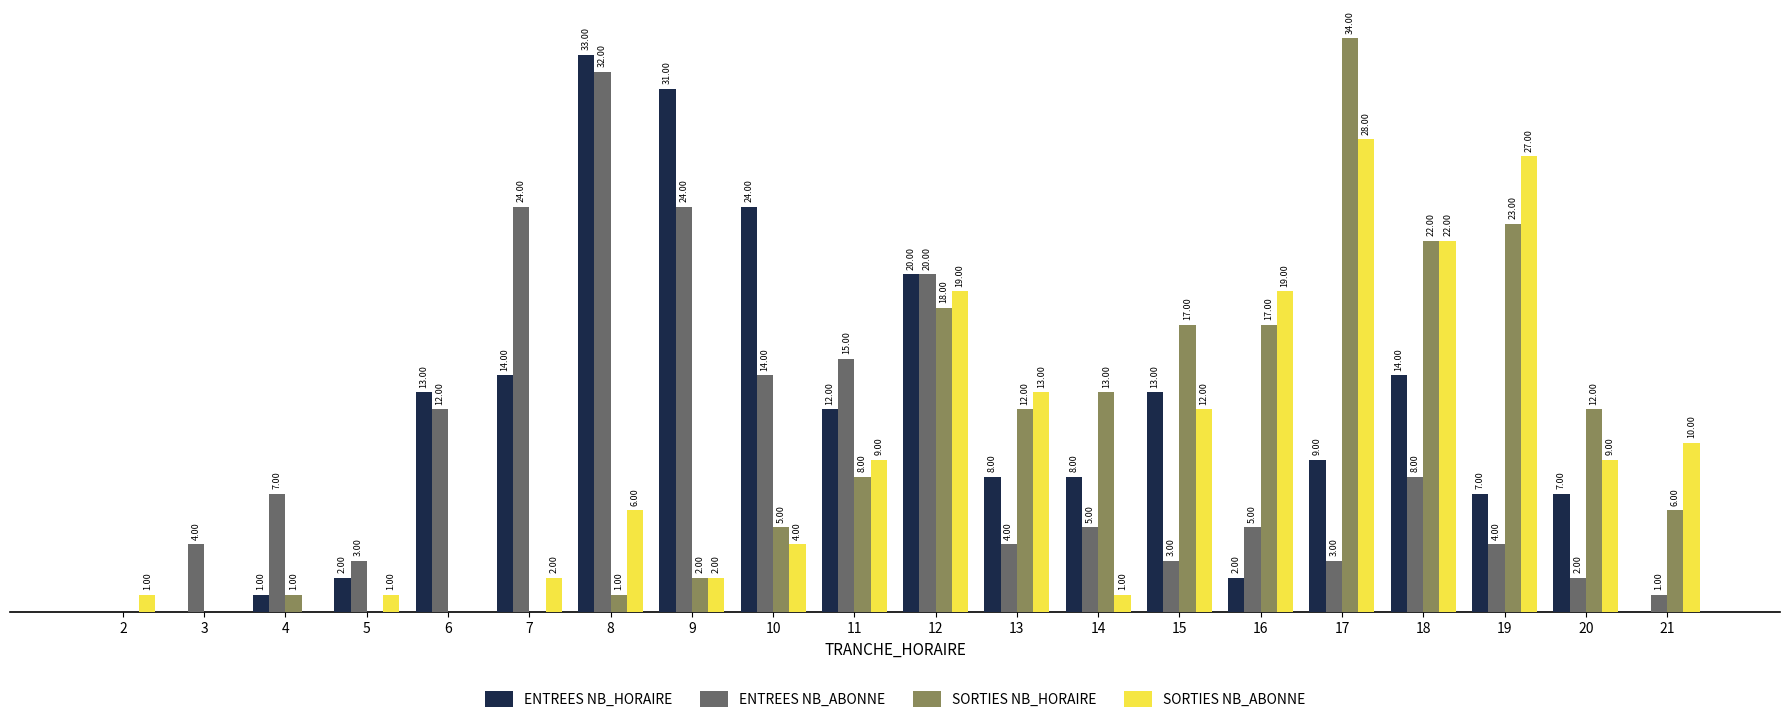

Which series has the largest total across all categories?

ENTREES NB_HORAIRE